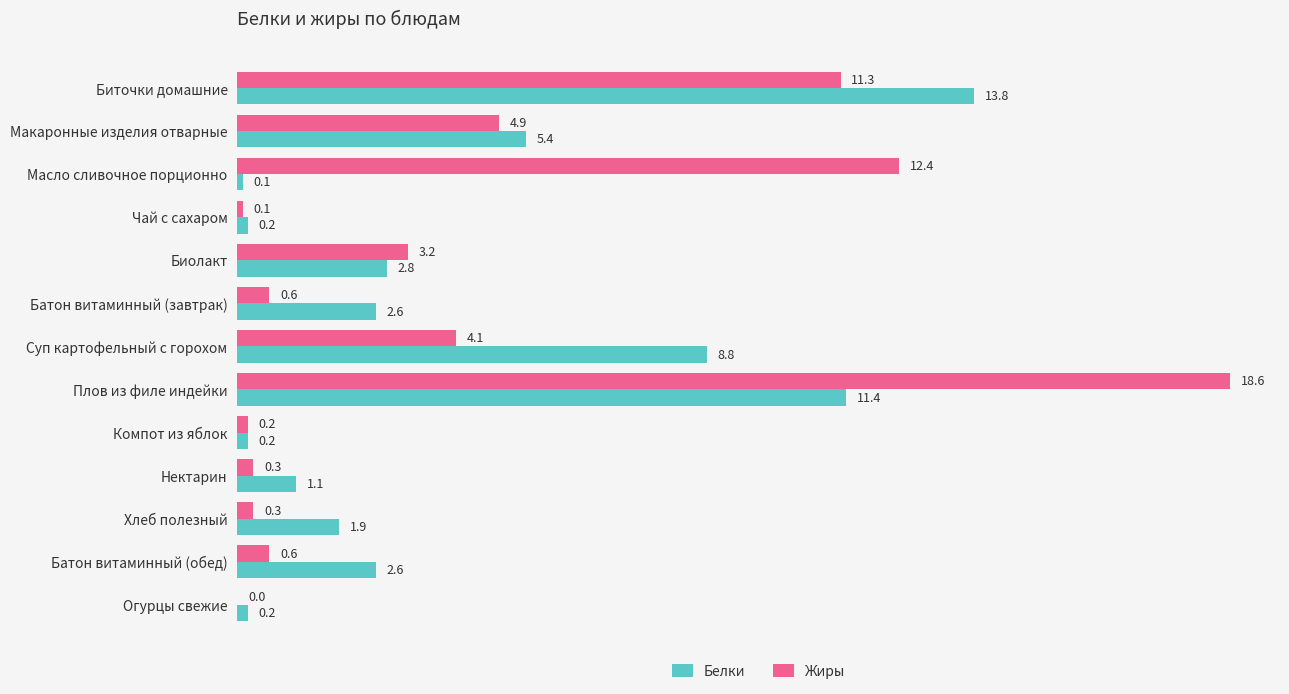

The Белки series shows 5.0 at Плов из филе индейки. True or false?

False